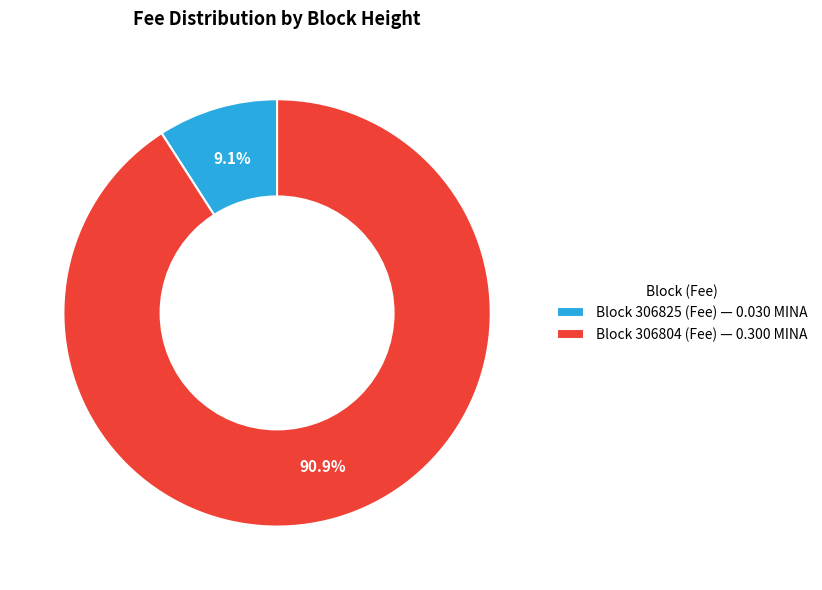

What portion of the pie excludes Block 306804 (Fee) — 0.300 MINA?

9.1%